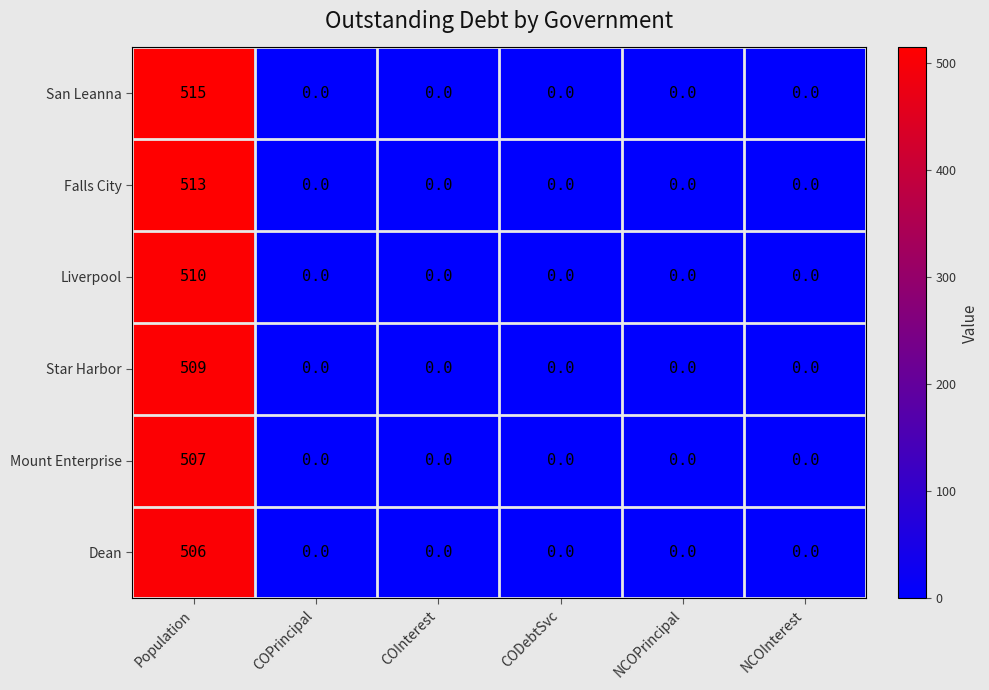

True or false: Liverpool has a value of 0 at COInterest.

True